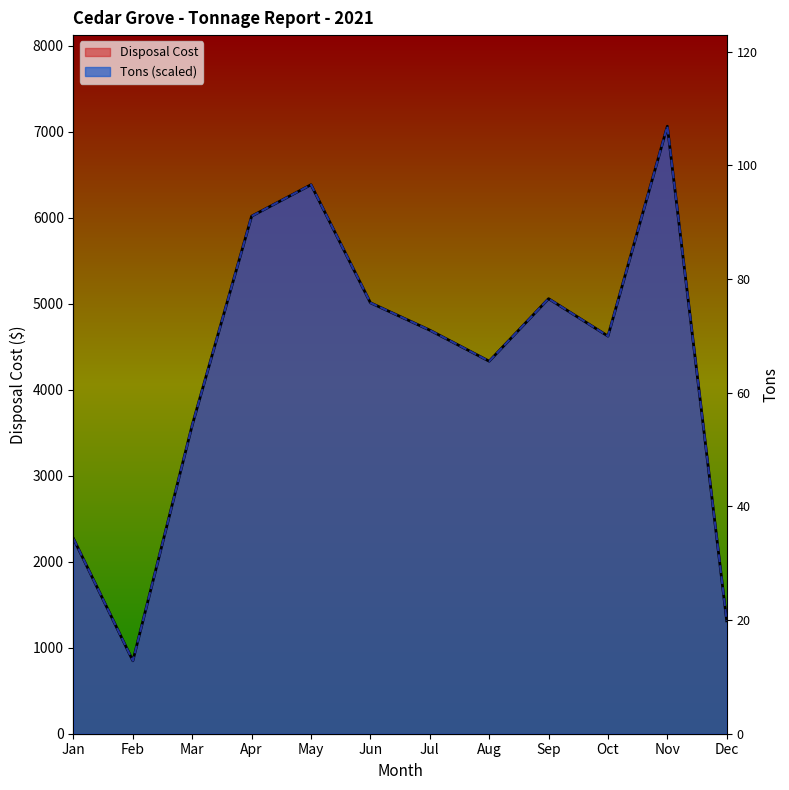

True or false: Tons has more than 1 interior local peaks.

True